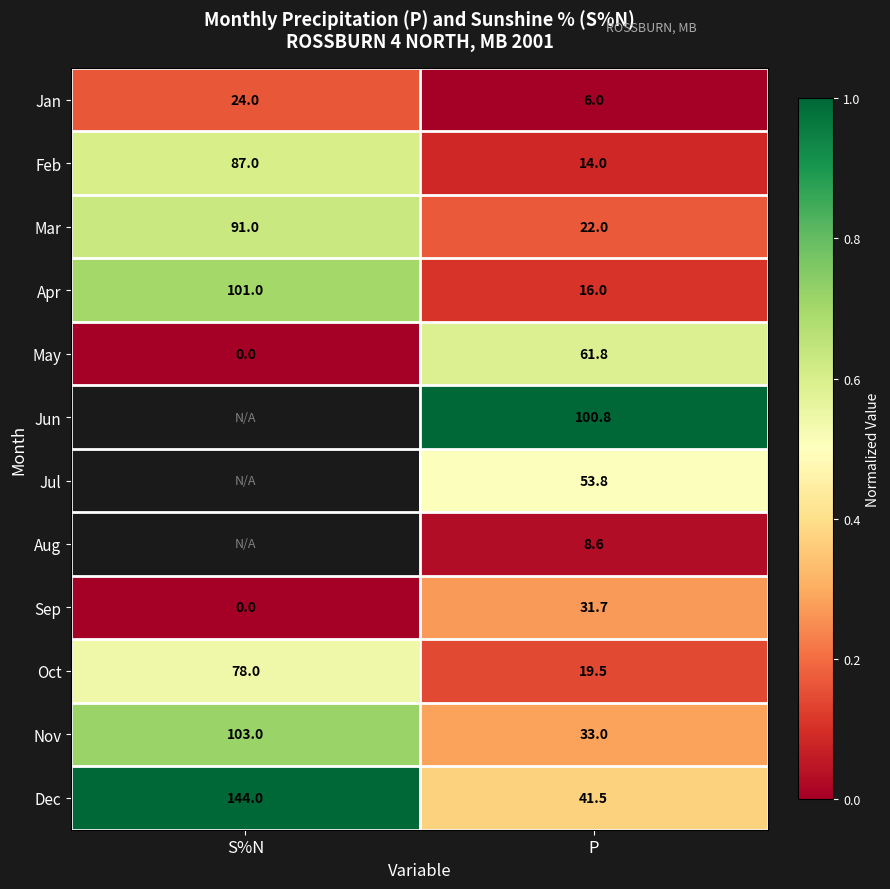

List the labels in order of Oct value, largest first.

S%N, P